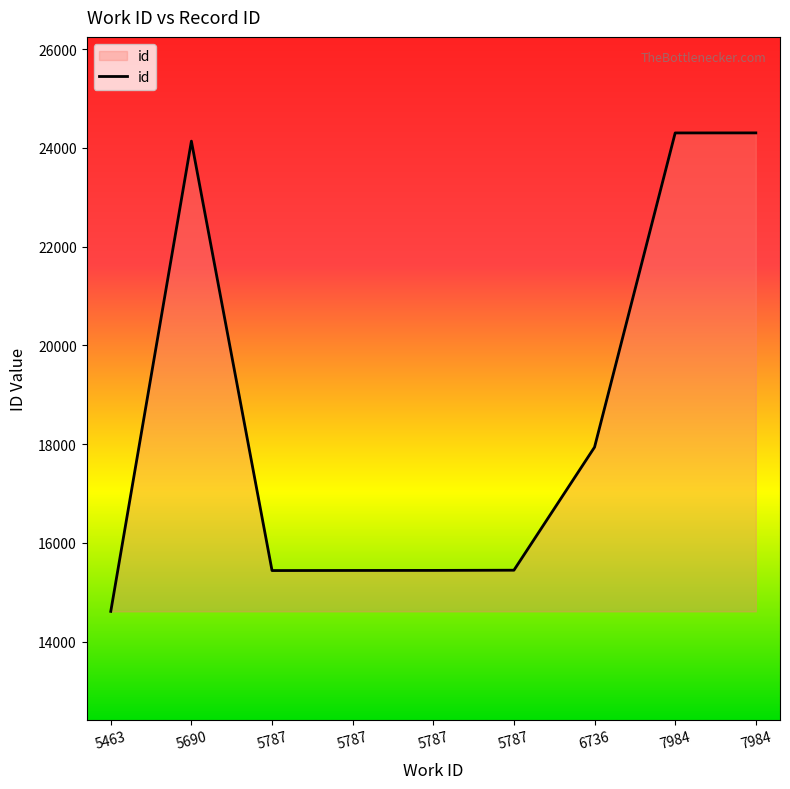

How many lines are shown in the chart?

1